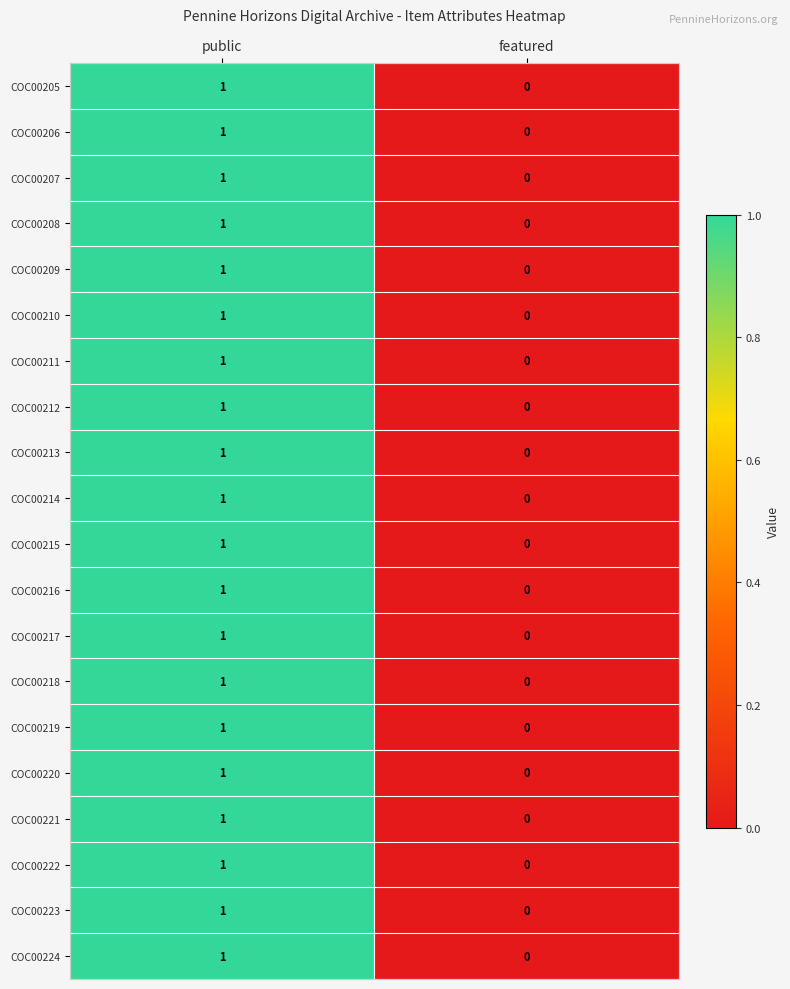

At which category is the sum across all series the highest?

public